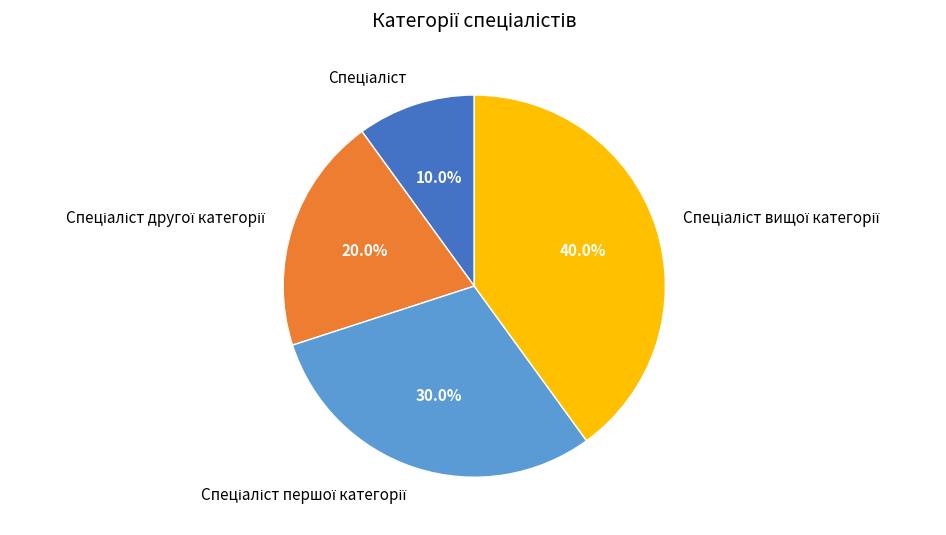

Is there a majority slice in this chart?

No